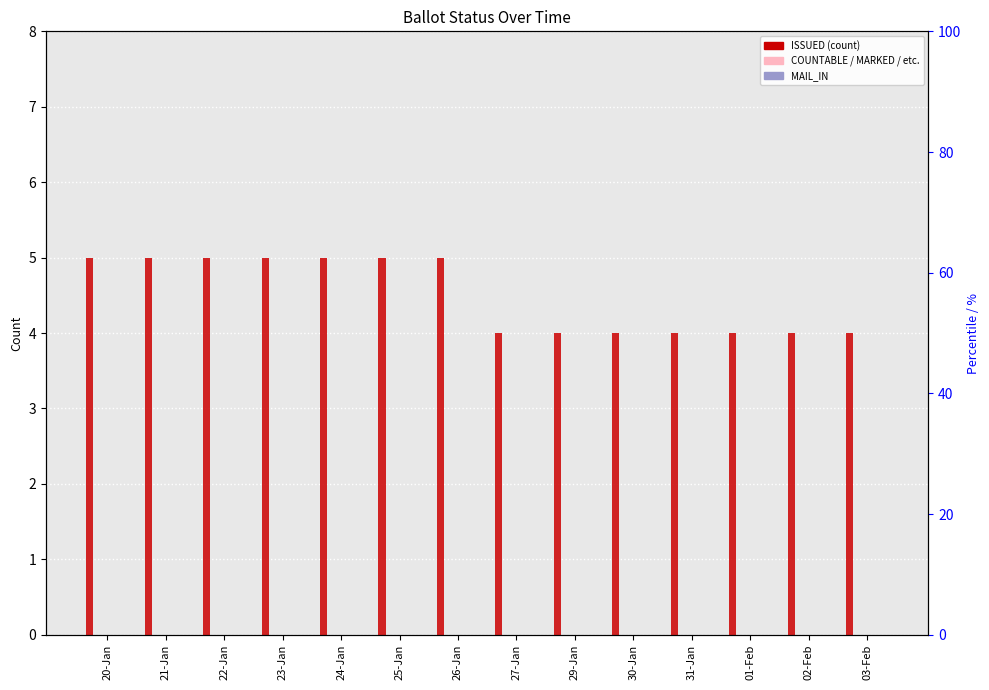

What is the maximum value shown in the chart?

5